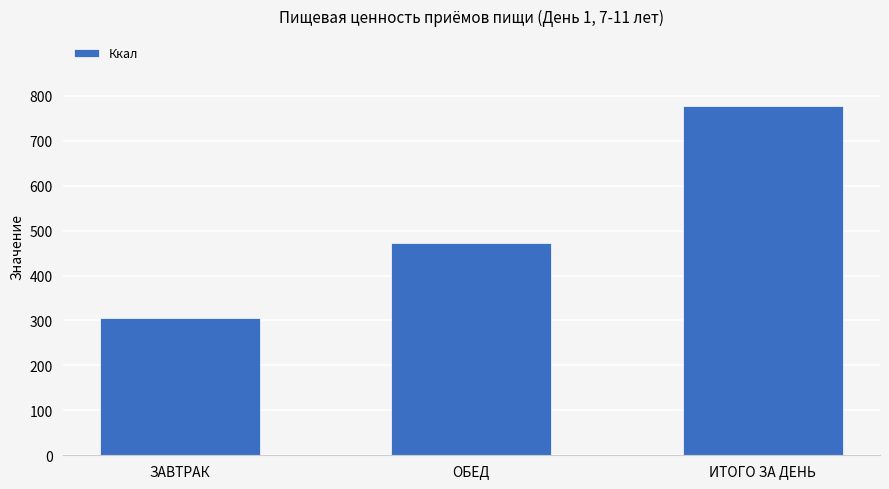

What is the sum of the values at ЗАВТРАК and ОБЕД?

777.4